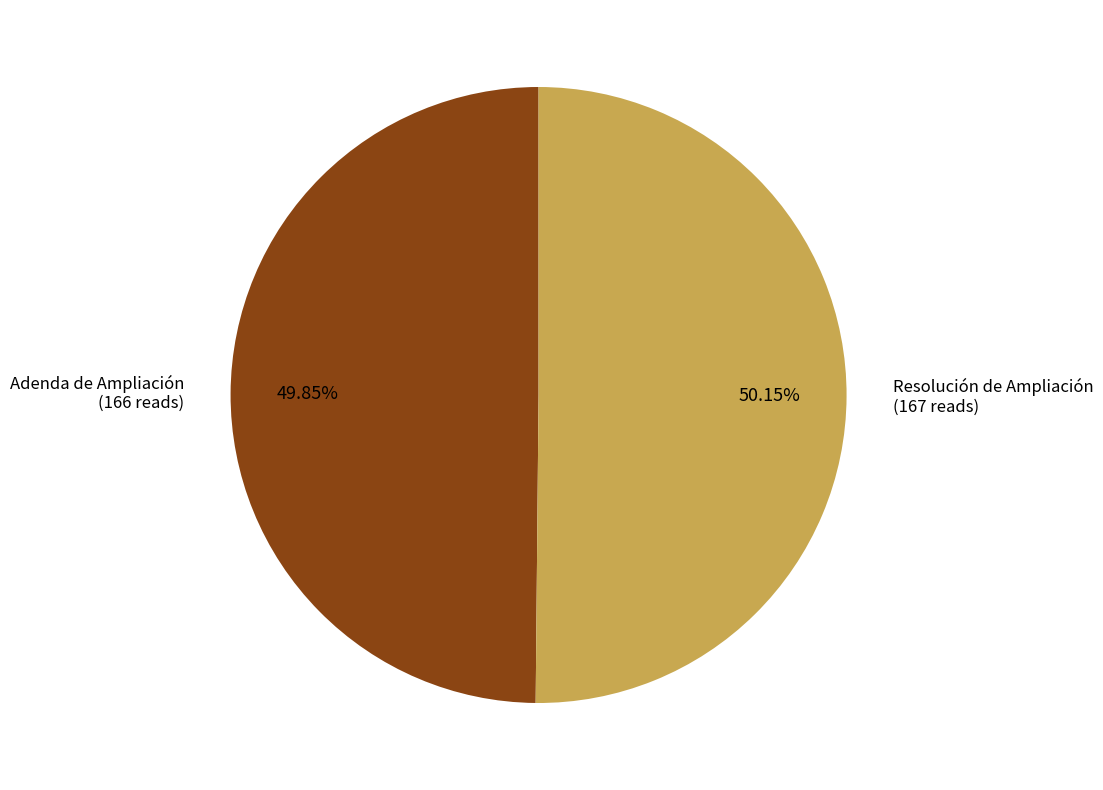

How many segments does this pie chart have?

2